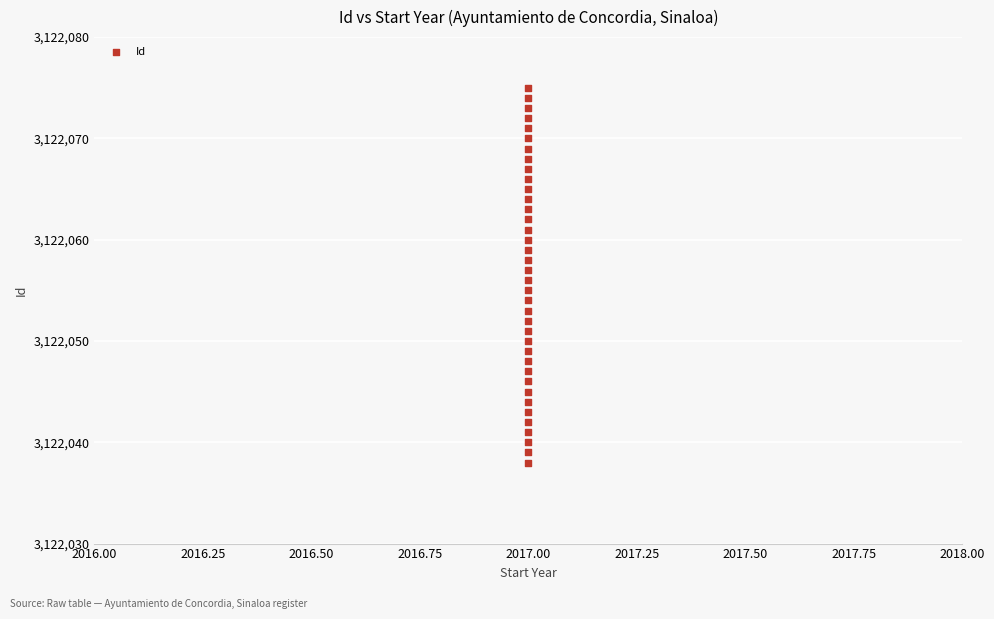

What is the range of Y values (max minus min)?

37